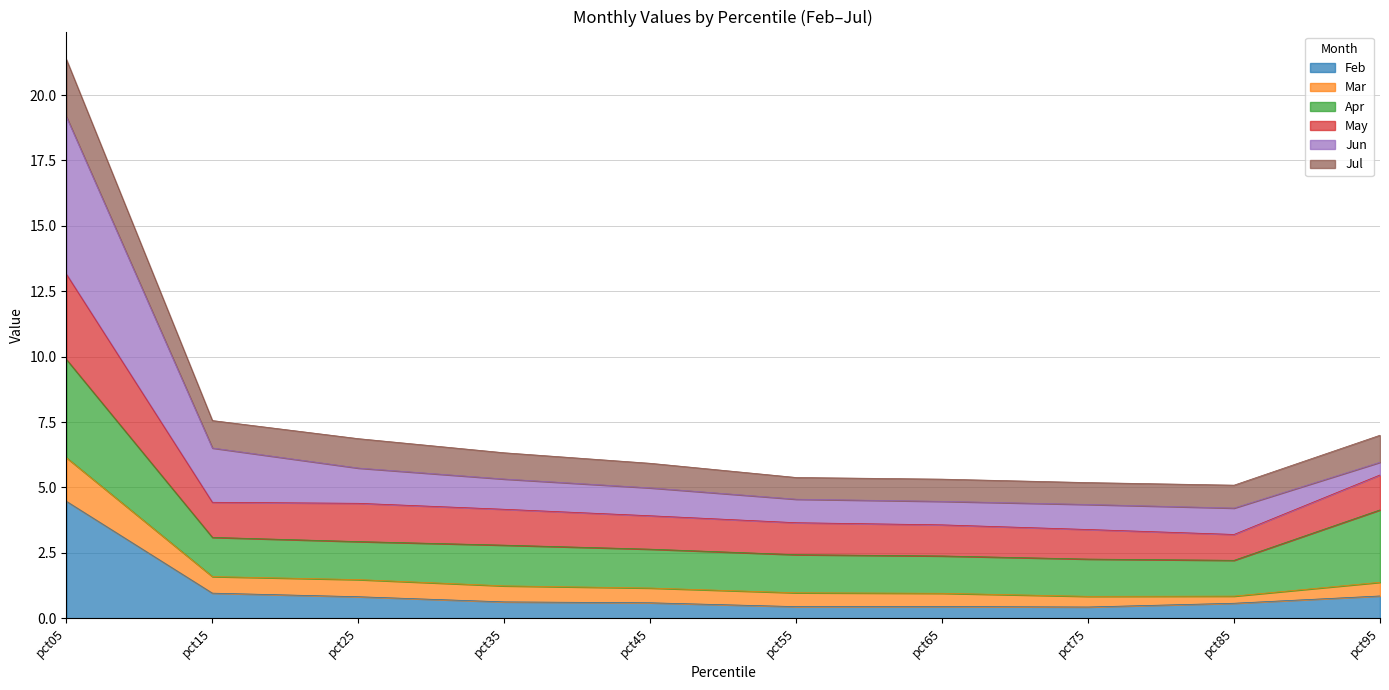

Where does the May series first go above 6?

pct05